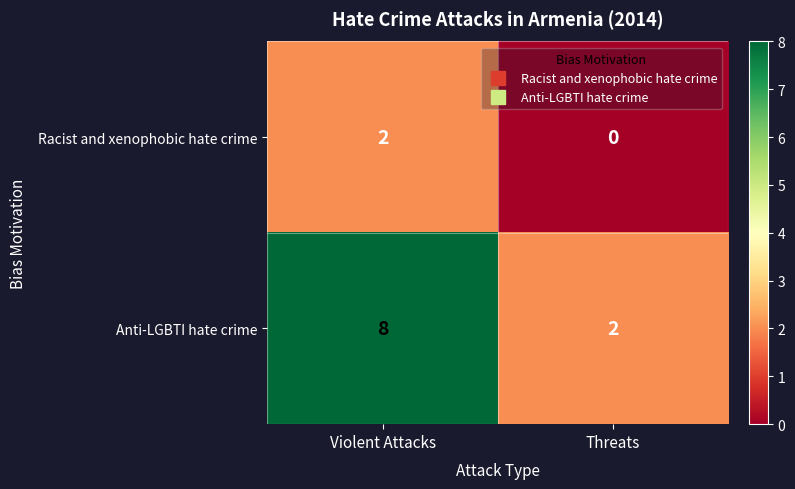

What is the difference between the Anti-LGBTI hate crime values at Violent Attacks and Threats?

6